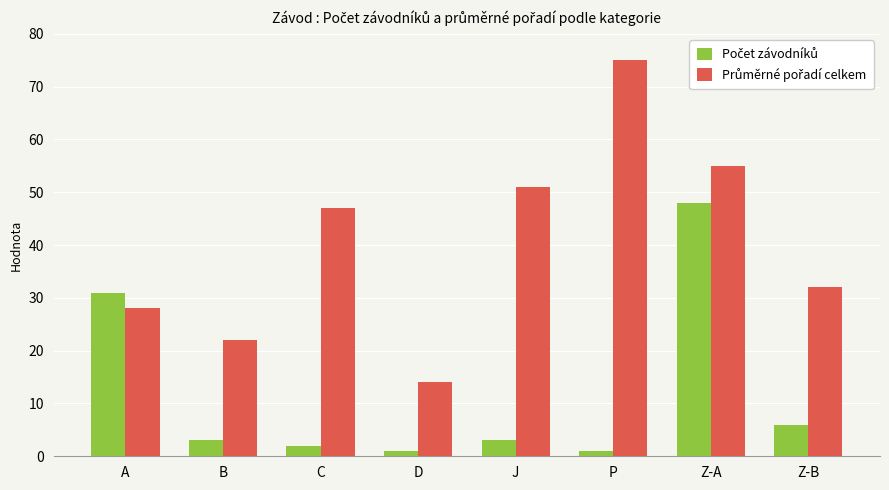

At how many categories does at least one series exceed 27?

6